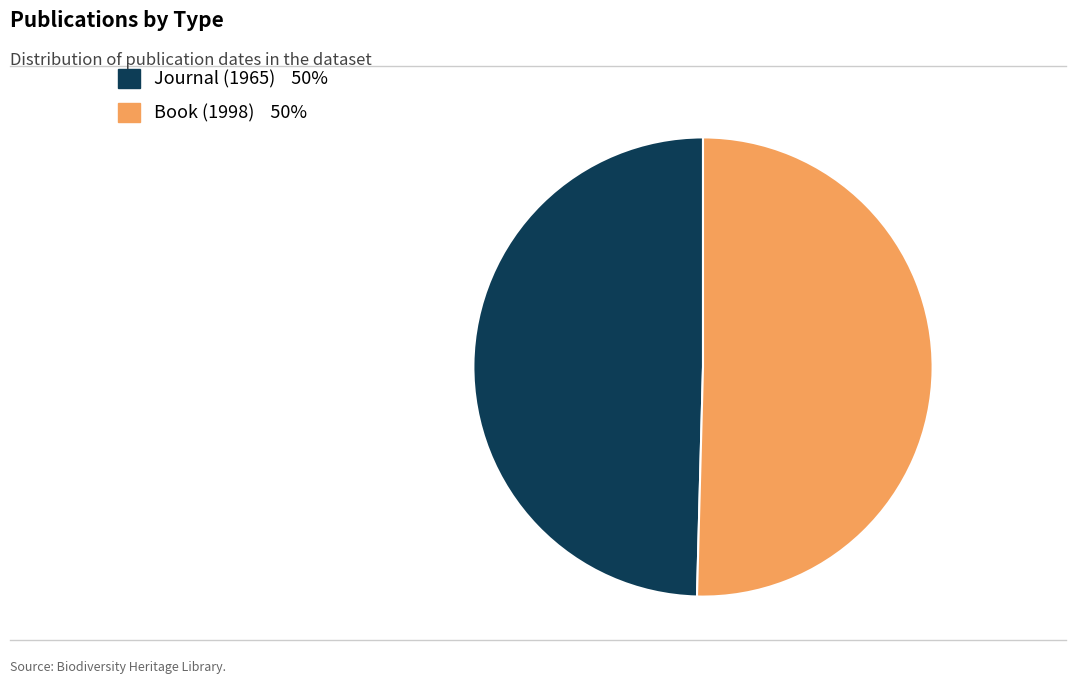

Count the number of slices in the pie.

2